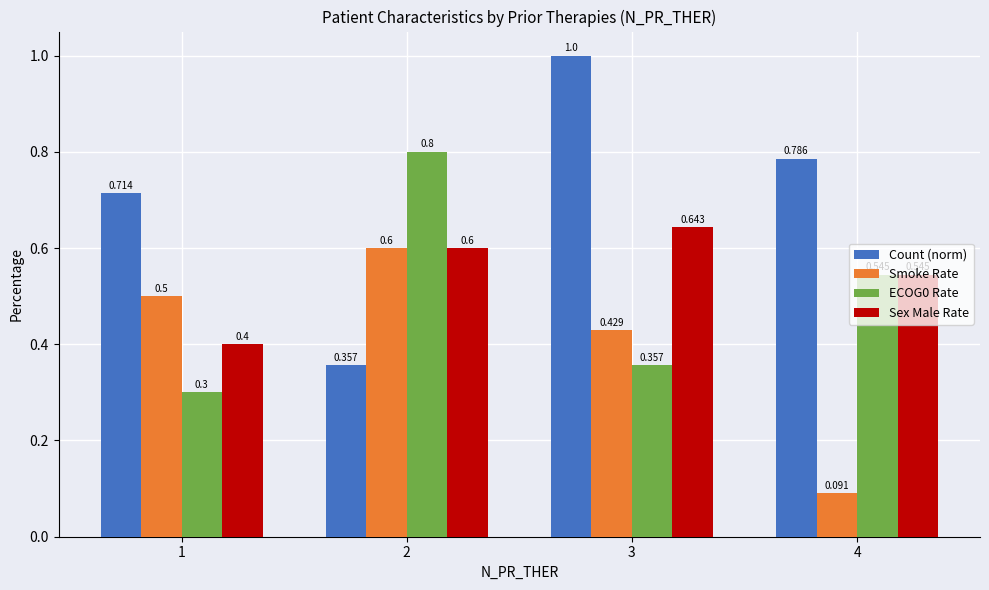

How many bars are there in total?

16